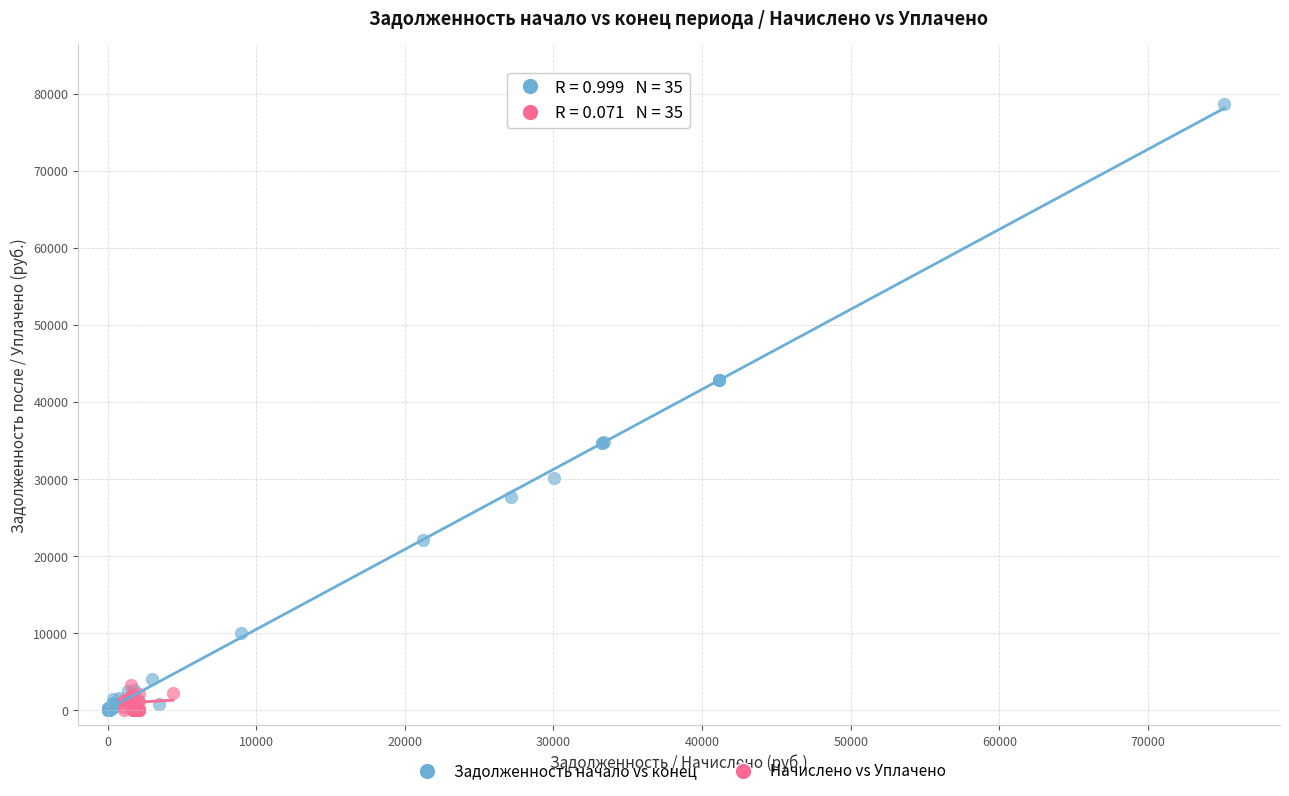

Which series has the widest spread of Y values?

Задолженность начало vs конец